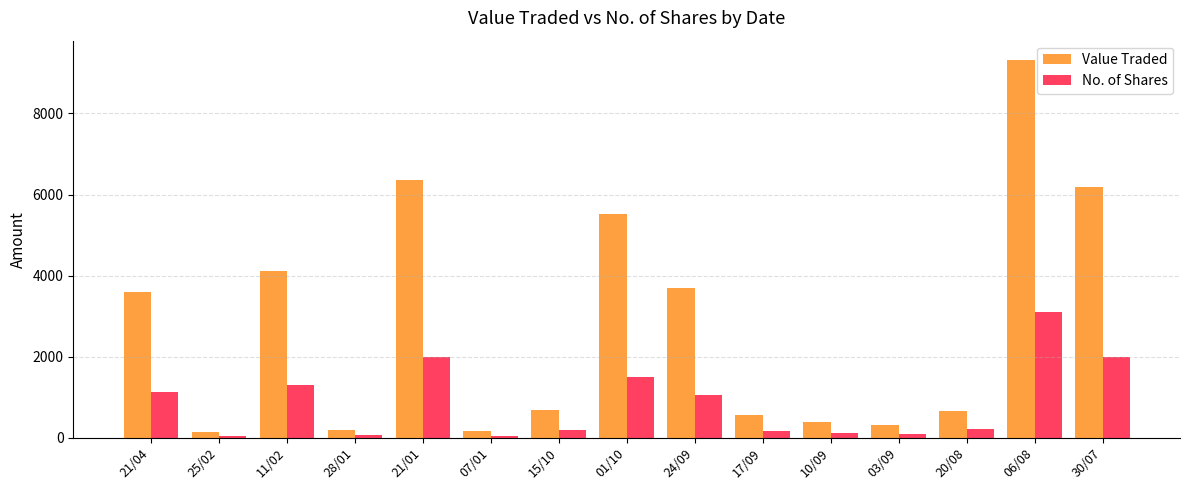

Which category has the highest value in the Value Traded series?

06/08